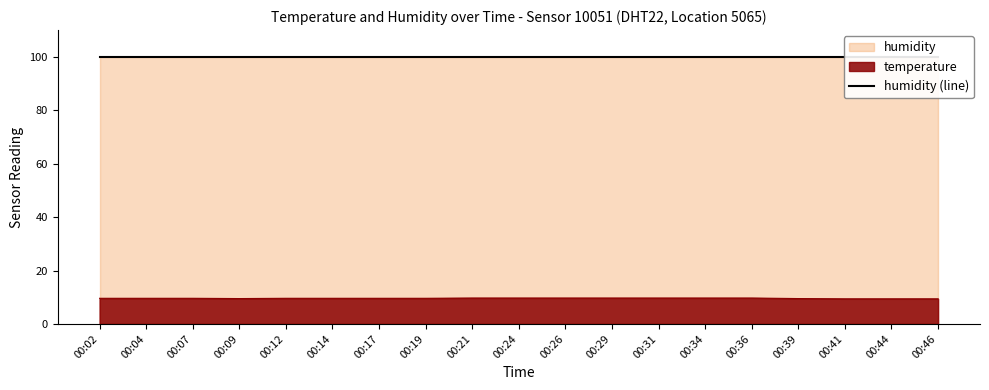

What is the difference between the maximum and minimum values?

0.3